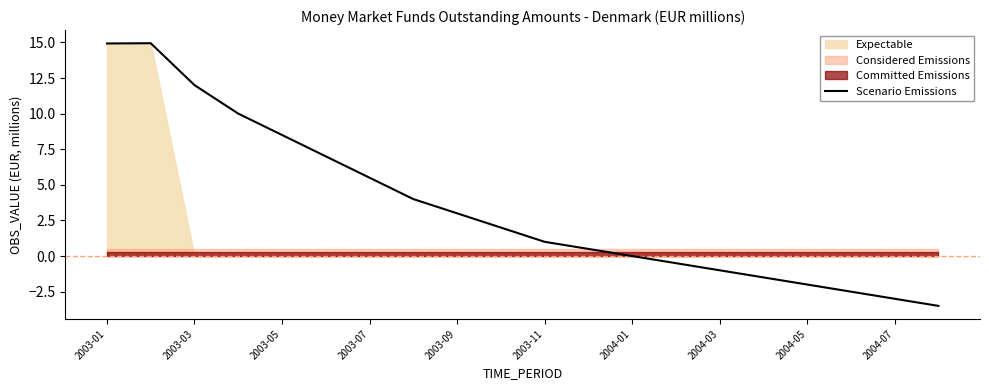

The value of Scenario Emissions at 2003-07 is 8.7. True or false?

False